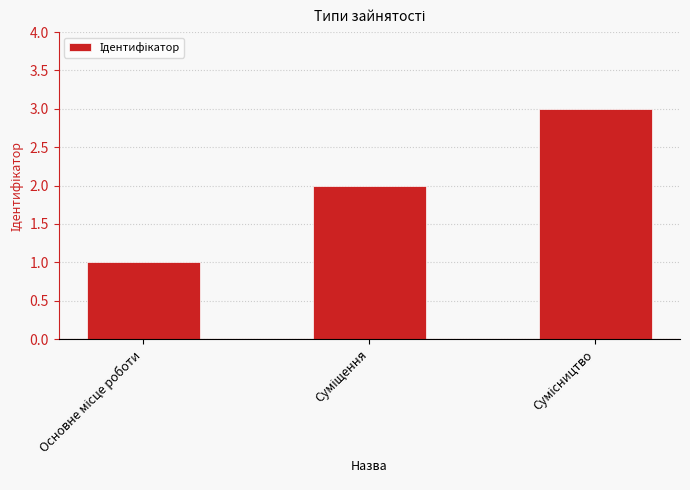

What is the difference between the second highest and minimum values?

1